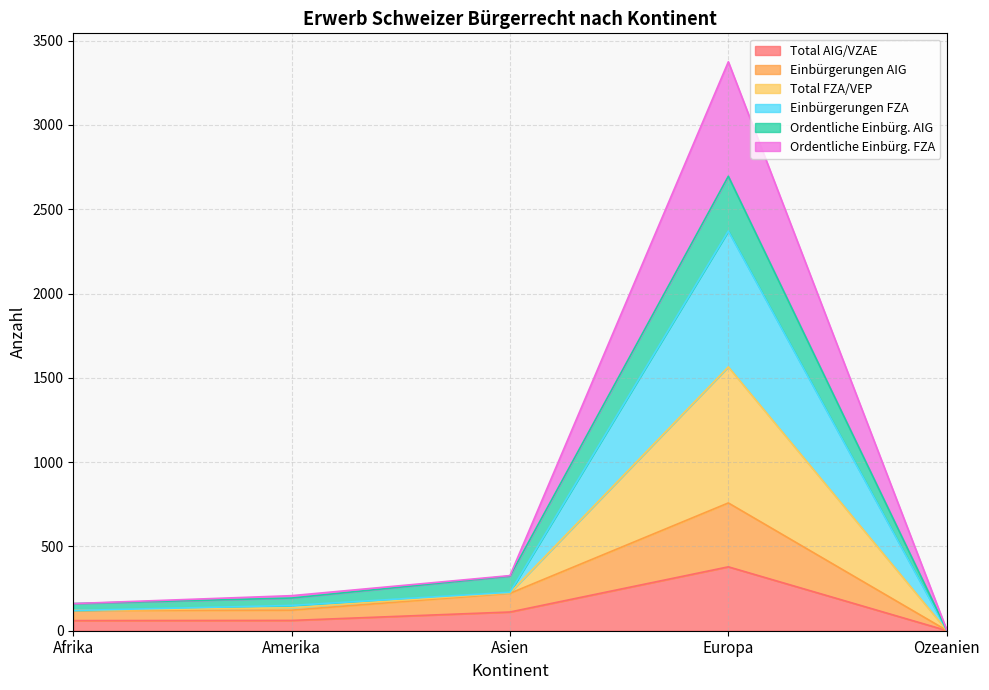

What is the label of the 5th point from the right?

Afrika